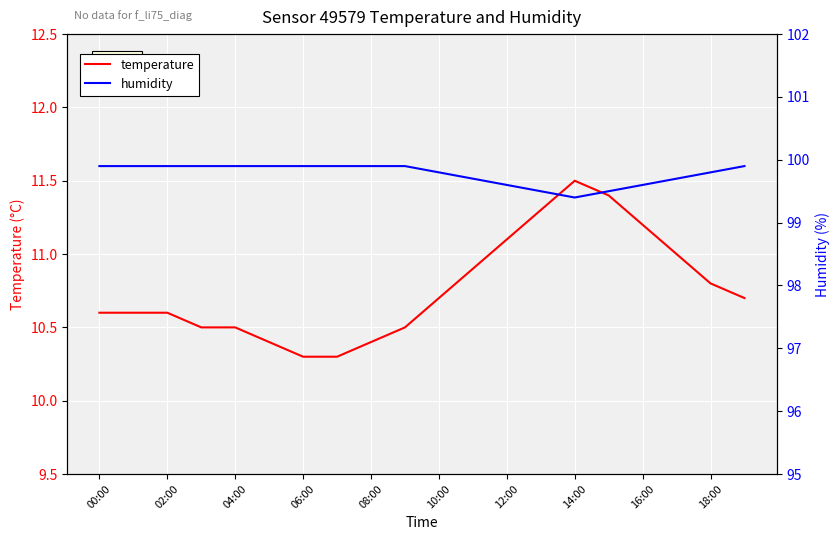

At how many categories does at least one series exceed 74?

20